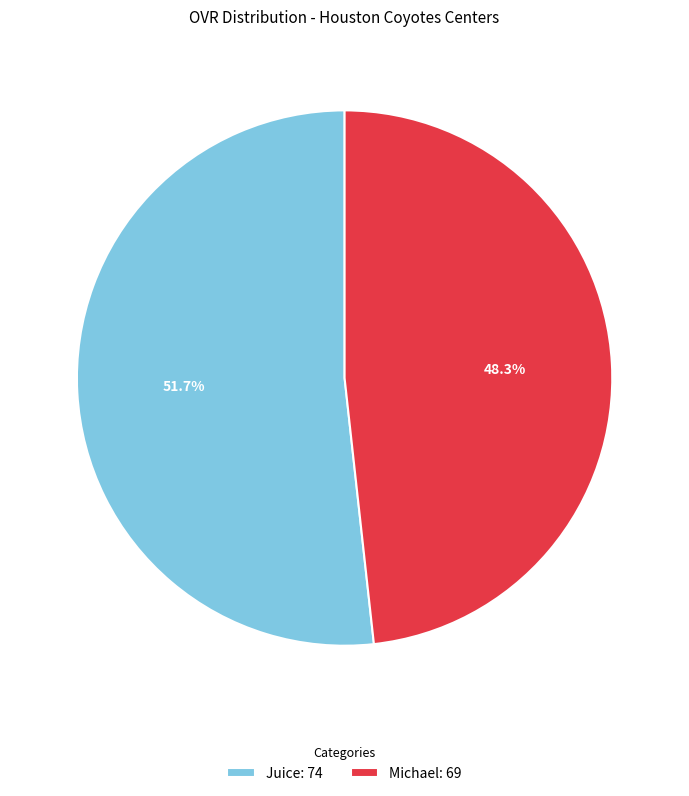

Which category accounts for the majority?

Juice